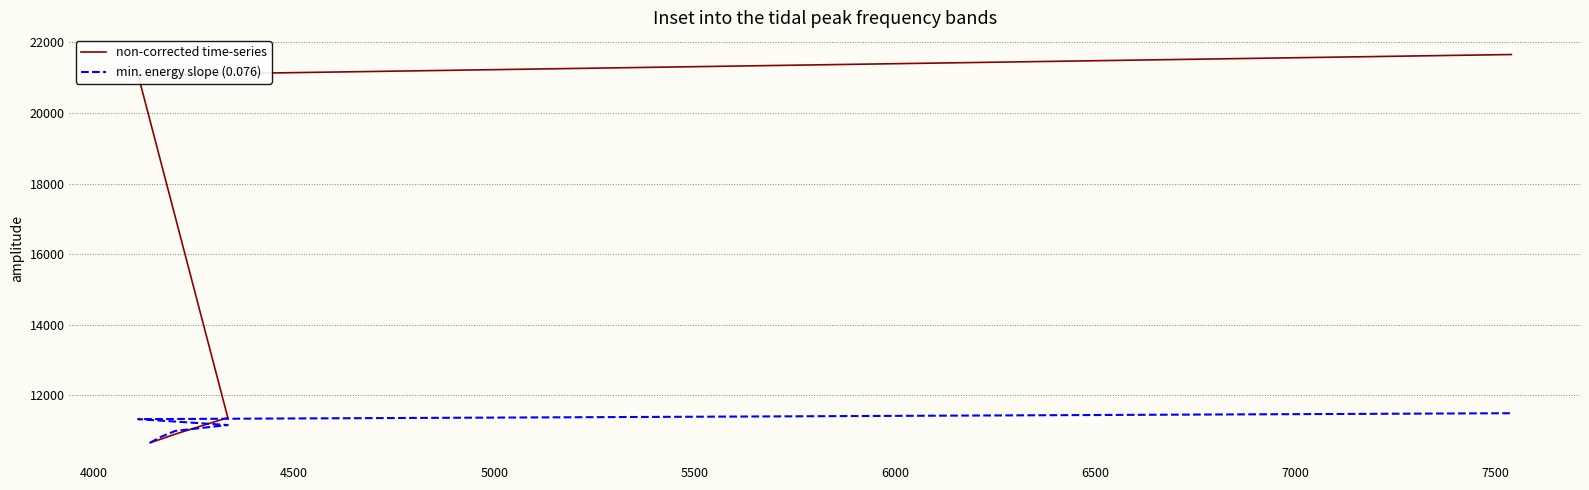

The value of min. energy slope (0.076) at 5500 is 15696.9. True or false?

False